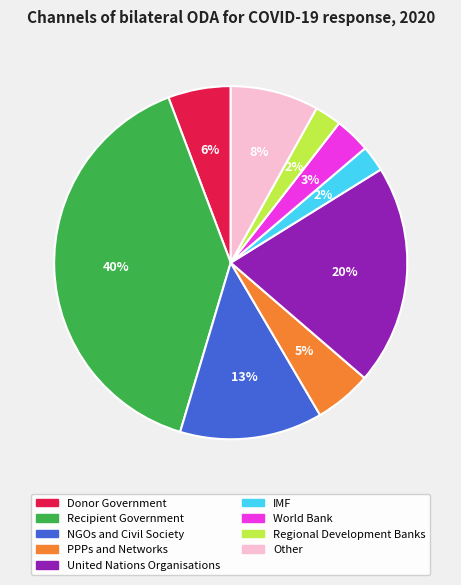

To the nearest percent, what is the difference between the World Bank and IMF slice percentages?

1%